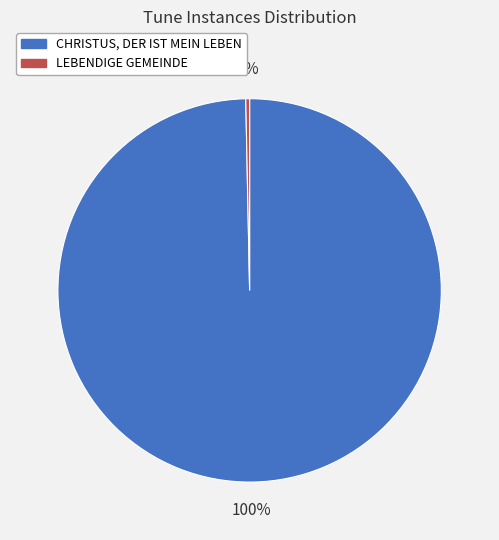

Is the sum of CHRISTUS, DER IST MEIN LEBEN and LEBENDIGE GEMEINDE greater than half?

Yes